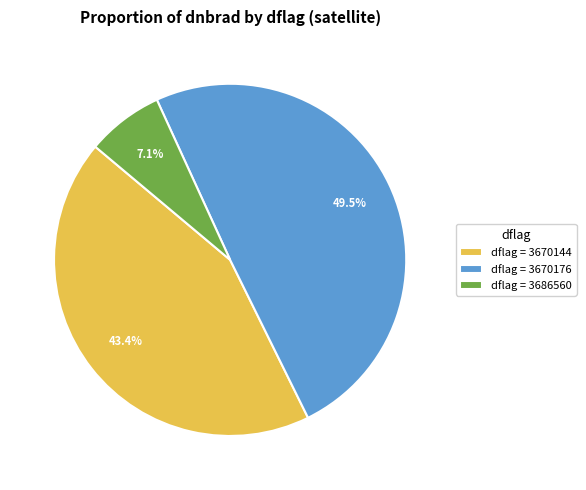

Which has a higher value, dflag = 3686560 or dflag = 3670144?

dflag = 3670144